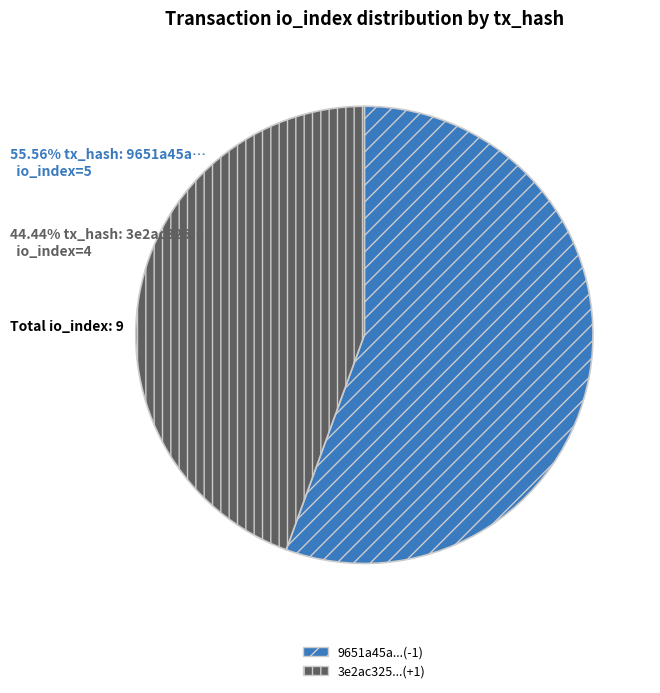

Which slice is the largest?

9651a45a...(-1)